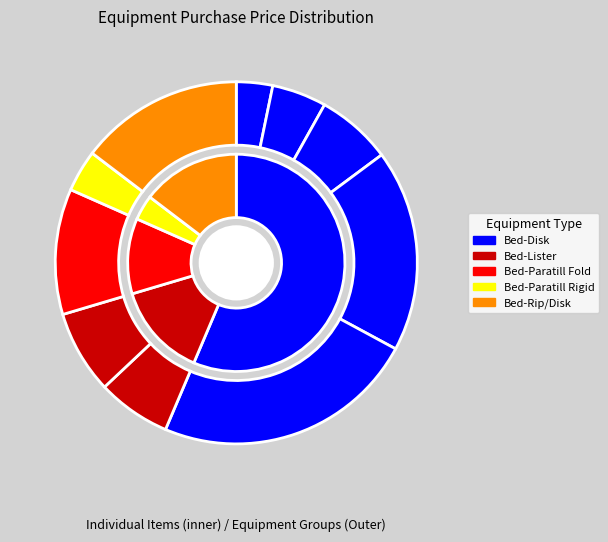

Does Bed-Disk 8R-30 represent more than half of the total?

No